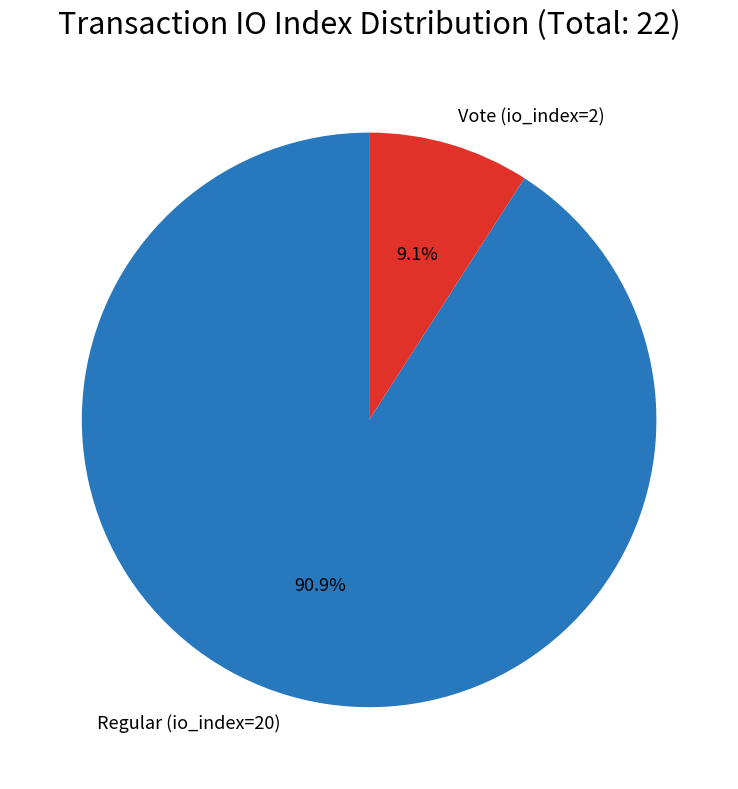

To the nearest percent, what portion does Regular (io_index=20) represent?

91%